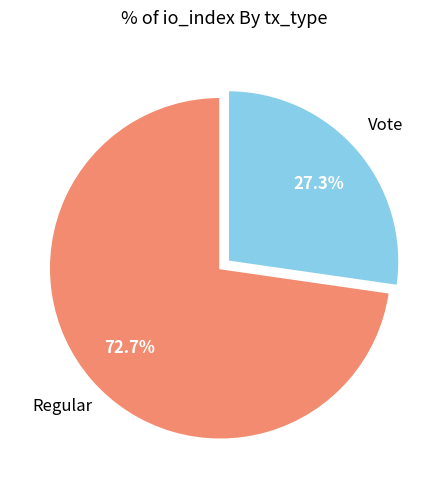

Which category has the biggest portion of the pie?

Regular